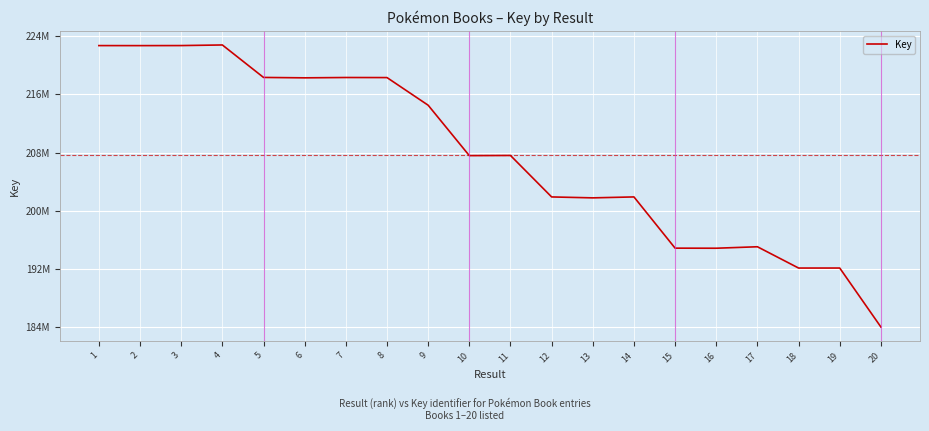

Where is the data nearest to the value 203389990?

14